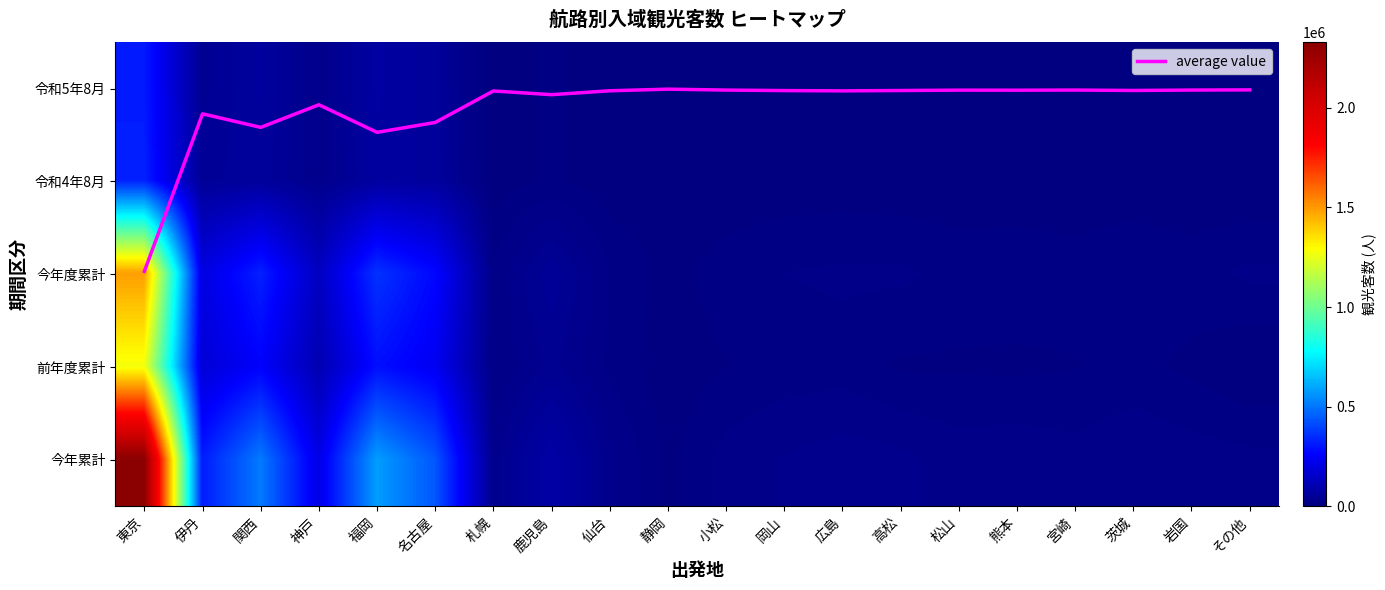

How many categories are shown in the chart?

20